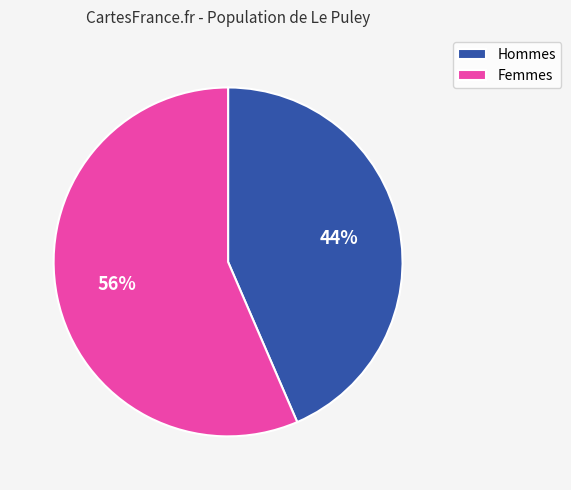

The Femmes slice represents 67% of the pie. True or false?

False